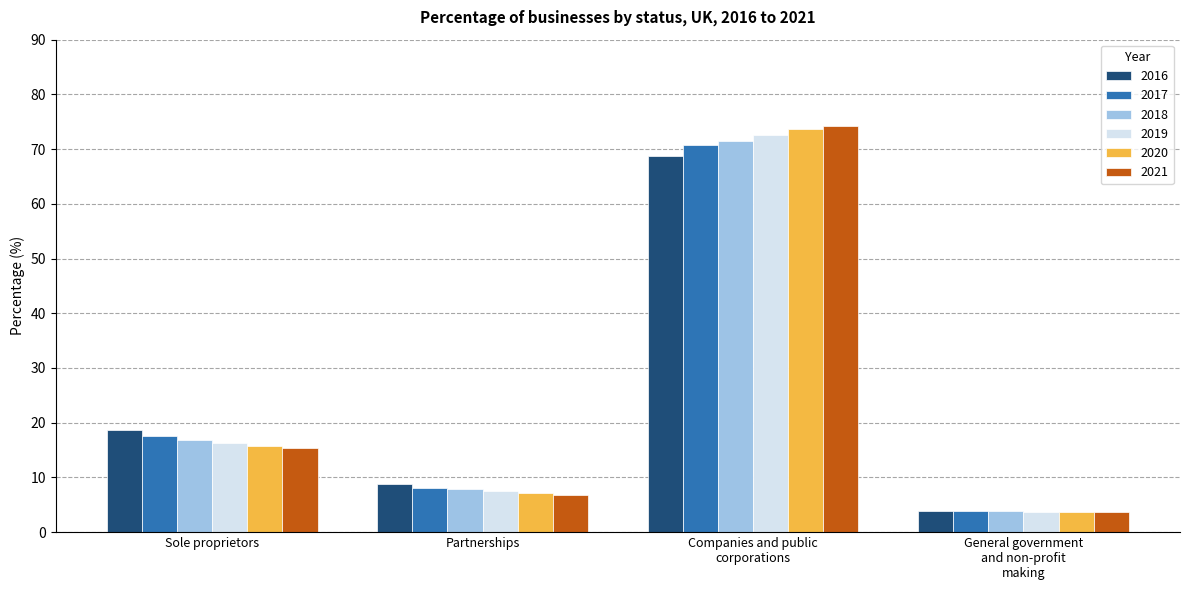

Rank the categories by 2016 value from lowest to highest.

General government
and non-profit
making, Partnerships, Sole proprietors, Companies and public
corporations